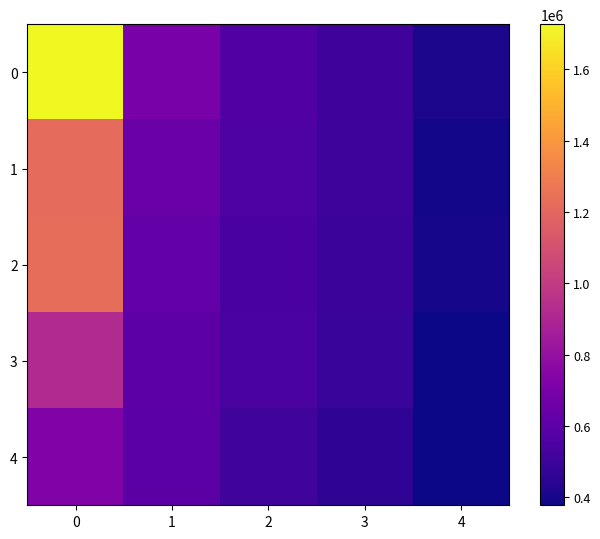

At how many categories does at least one series exceed 624928?

2